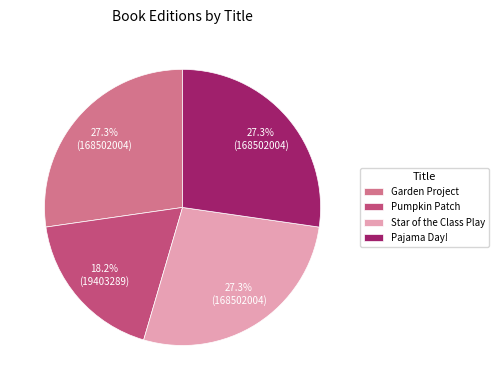

To the nearest percent, what is the difference between the Pumpkin Patch and Garden Project slice percentages?

9%